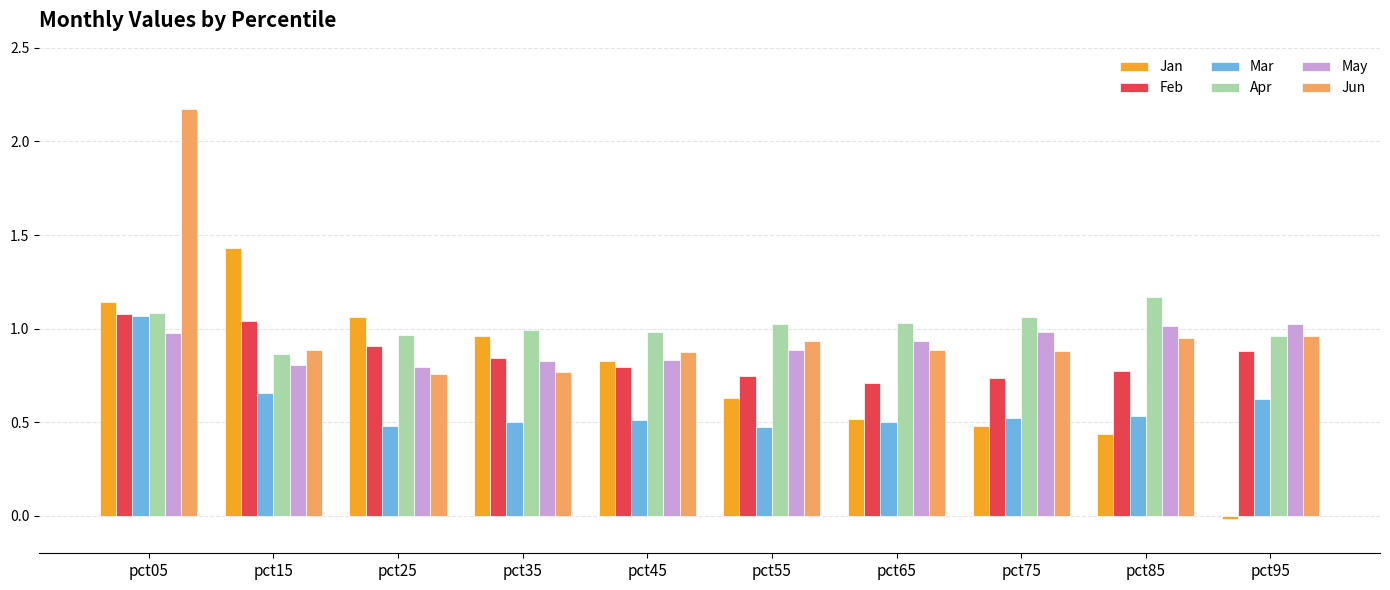

At which category does the chart reach its peak across all series?

pct05